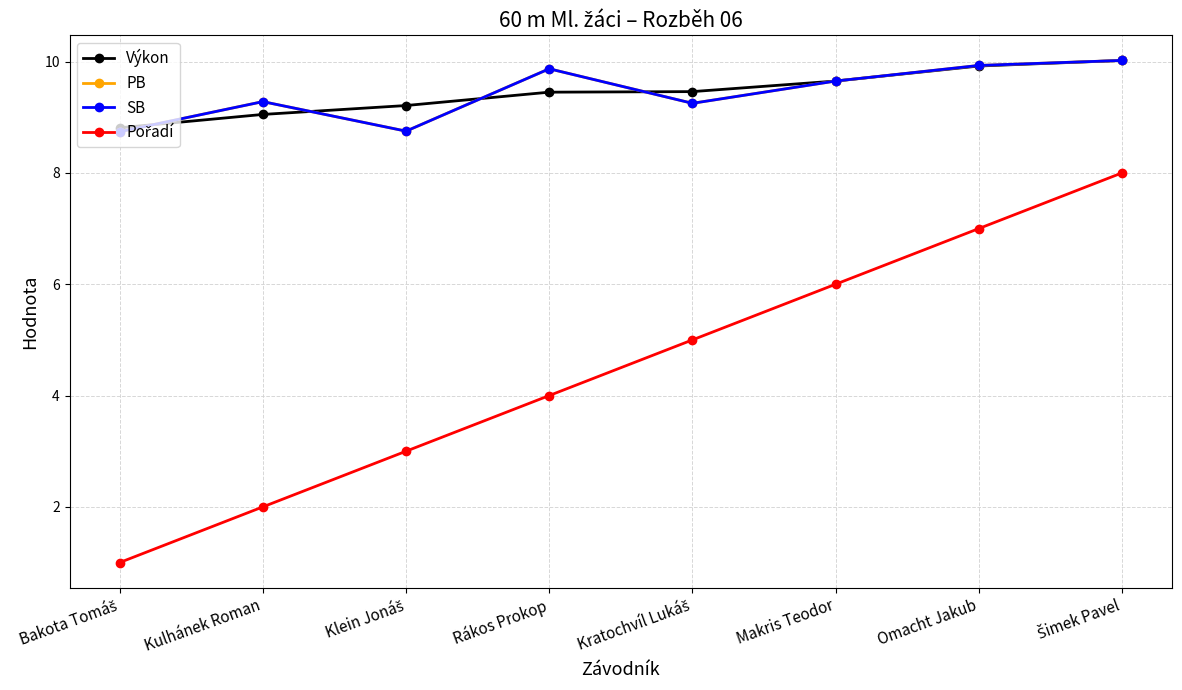

At Rákos Prokop, list the series in order from largest to smallest.

PB, SB, Výkon, Pořadí